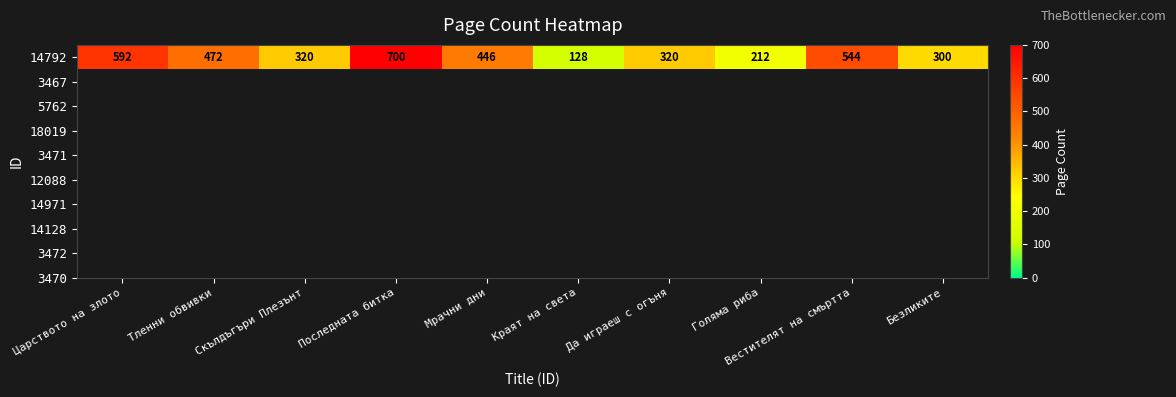

The chart shows a value of 472 at Тленни обвивки. True or false?

True